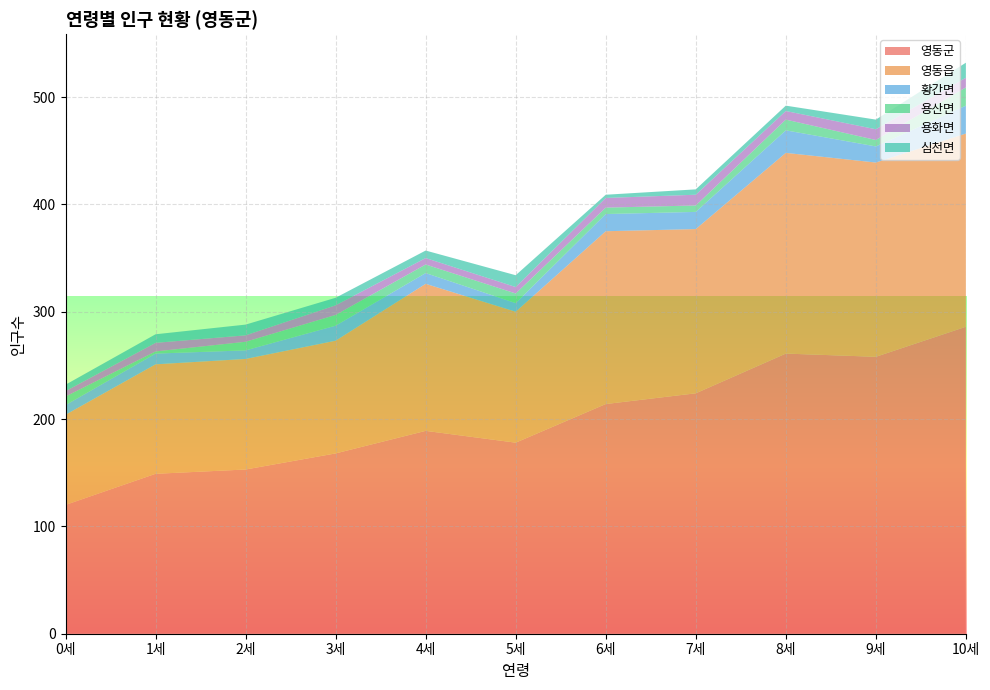

Reading left to right, extract all data points from this chart.

영동군: 120	149	153	168	189	178	214	224	261	258	286
영동읍: 84	102	103	105	137	122	161	153	187	181	180
황간면: 9	10	8	14	10	8	16	16	21	15	26
용산면: 8	2	8	10	8	9	6	6	10	6	17
용화면: 5	8	6	9	6	6	9	10	8	10	9
심천면: 6	8	10	7	7	11	3	5	5	9	14